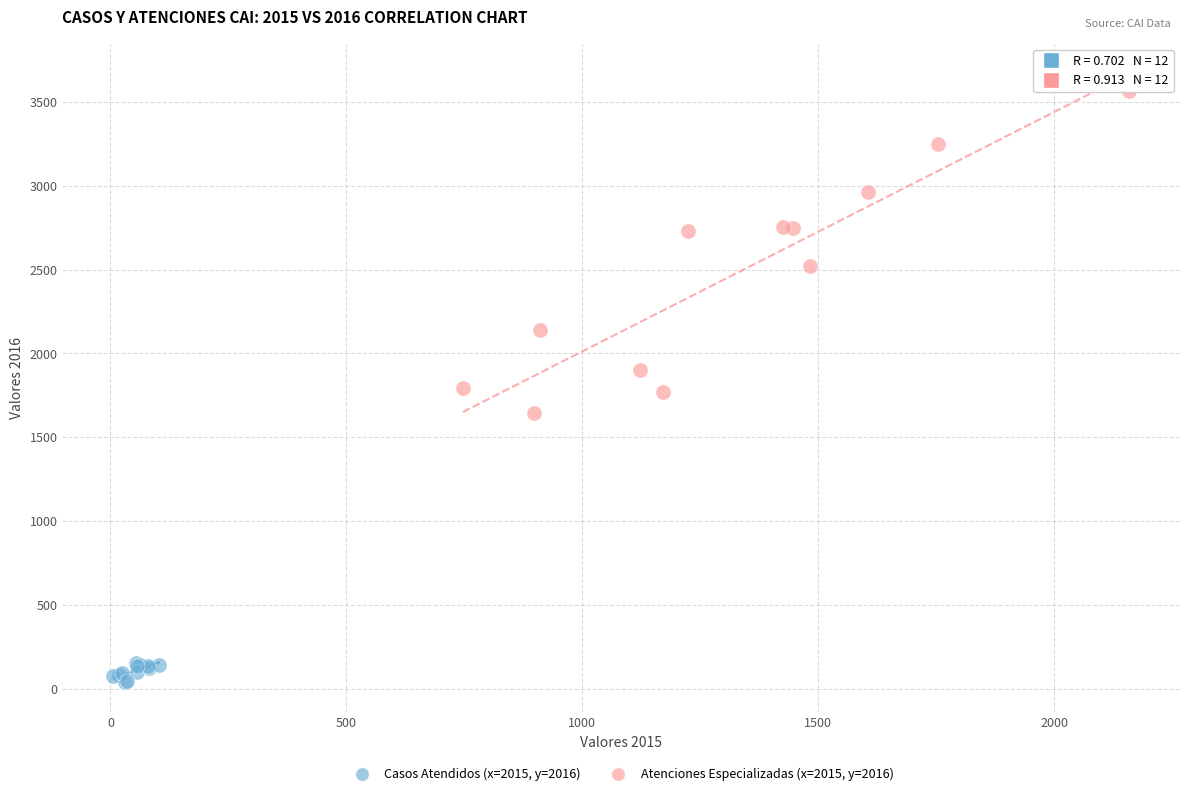

Which series reaches the minimum Y coordinate?

Casos Atendidos (x=2015, y=2016)